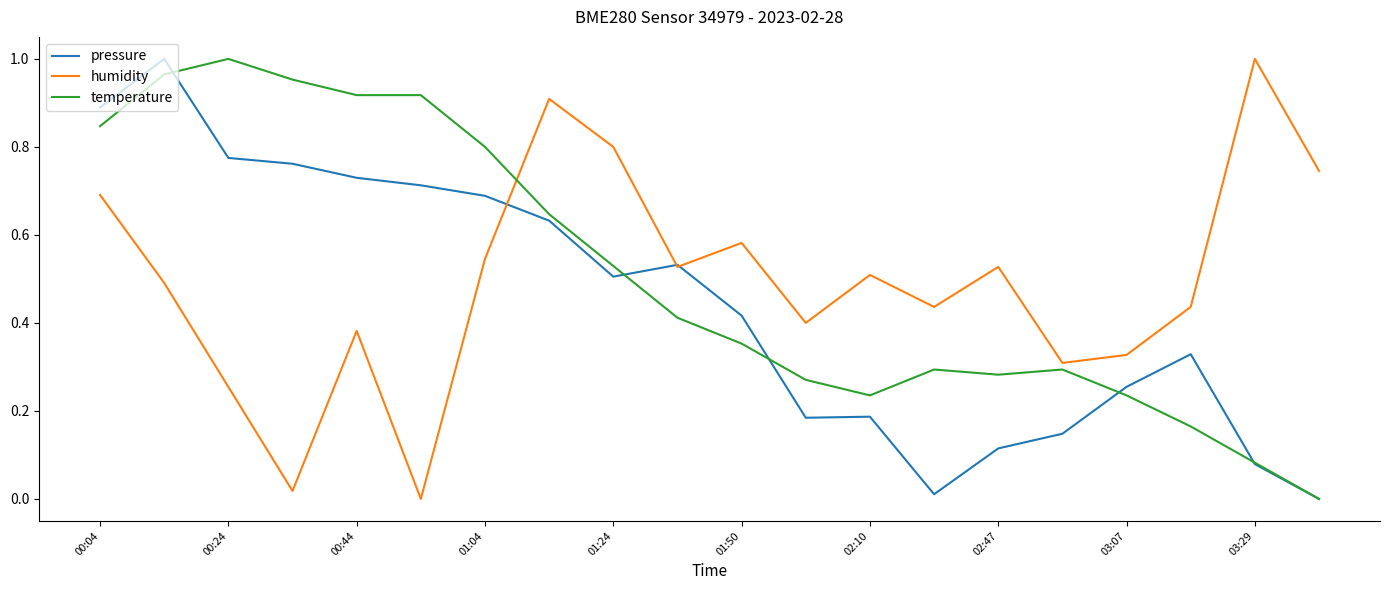

True or false: humidity and temperature cross at least once.

True